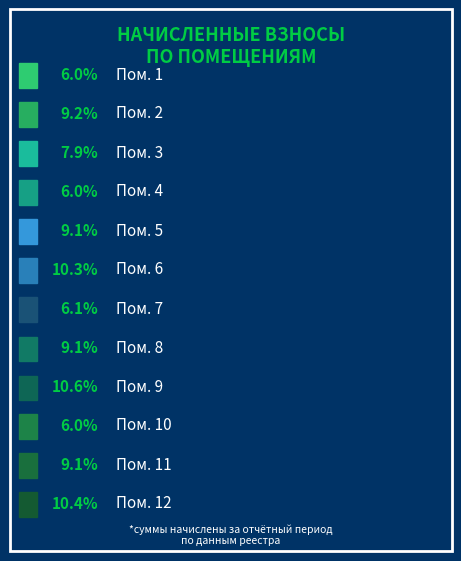

To the nearest percent, what is the difference between the largest and smallest slice percentages?

5%